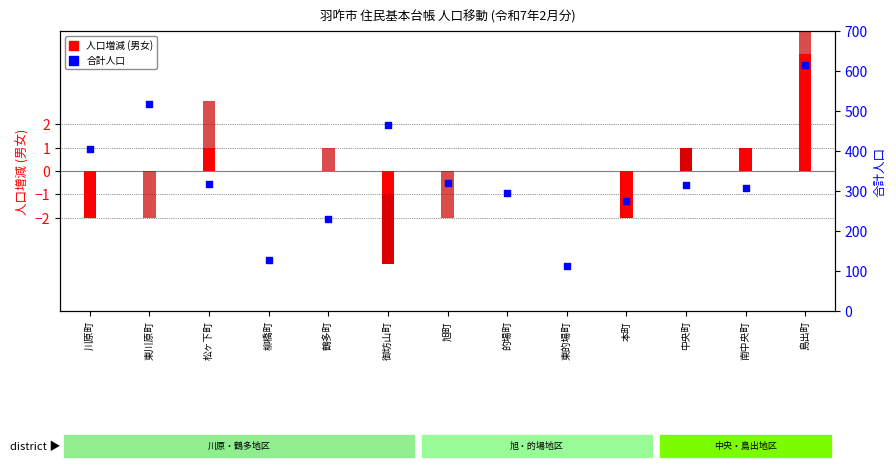

At how many categories does at least one series exceed 78?

13